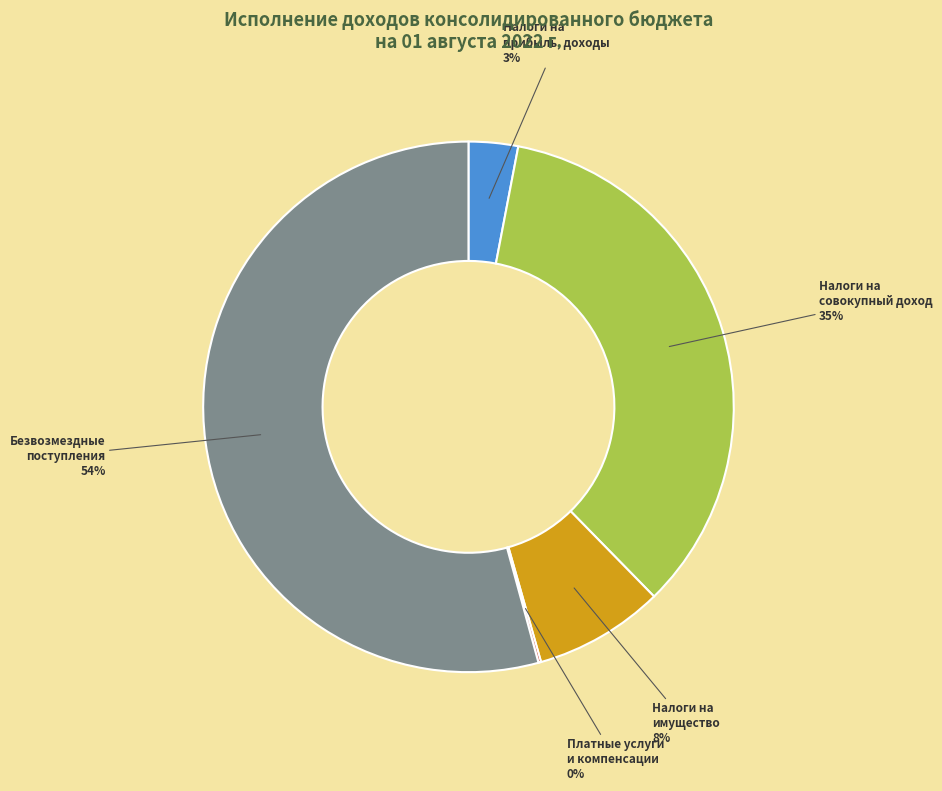

Between Безвозмездные поступления and Налоги на имущество, which is larger?

Безвозмездные поступления